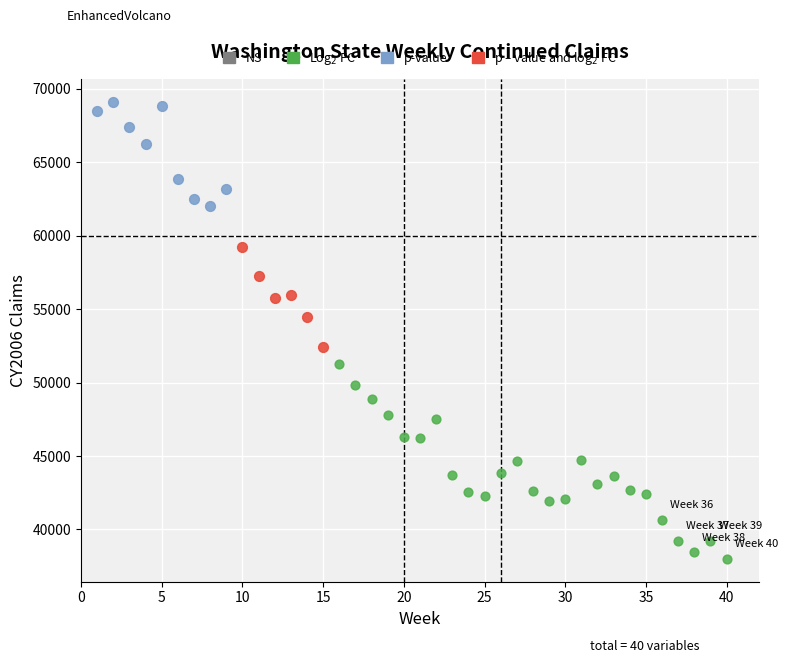

Which series reaches the maximum Y coordinate?

p-value